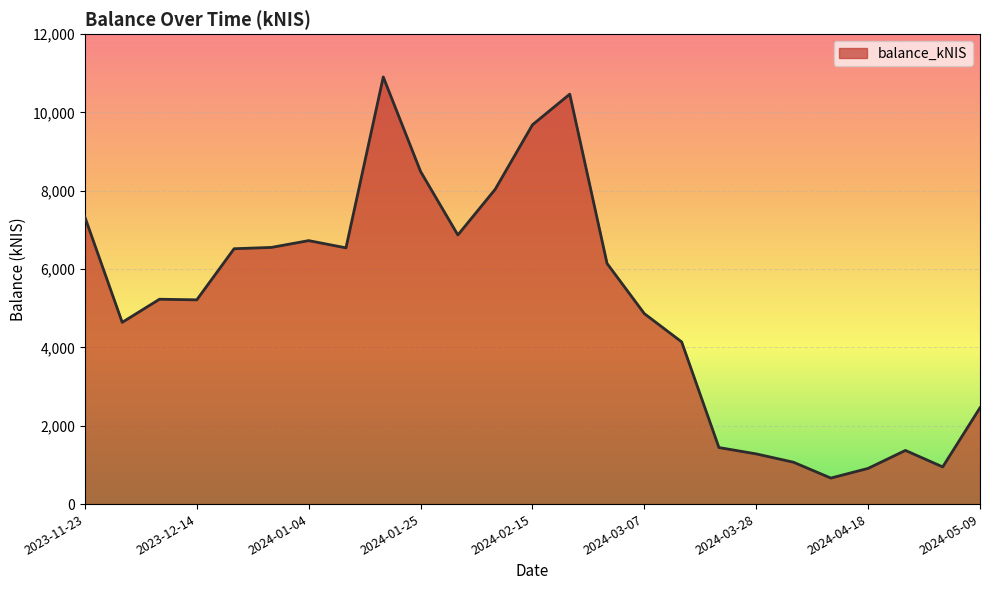

How many lines are shown in the chart?

1